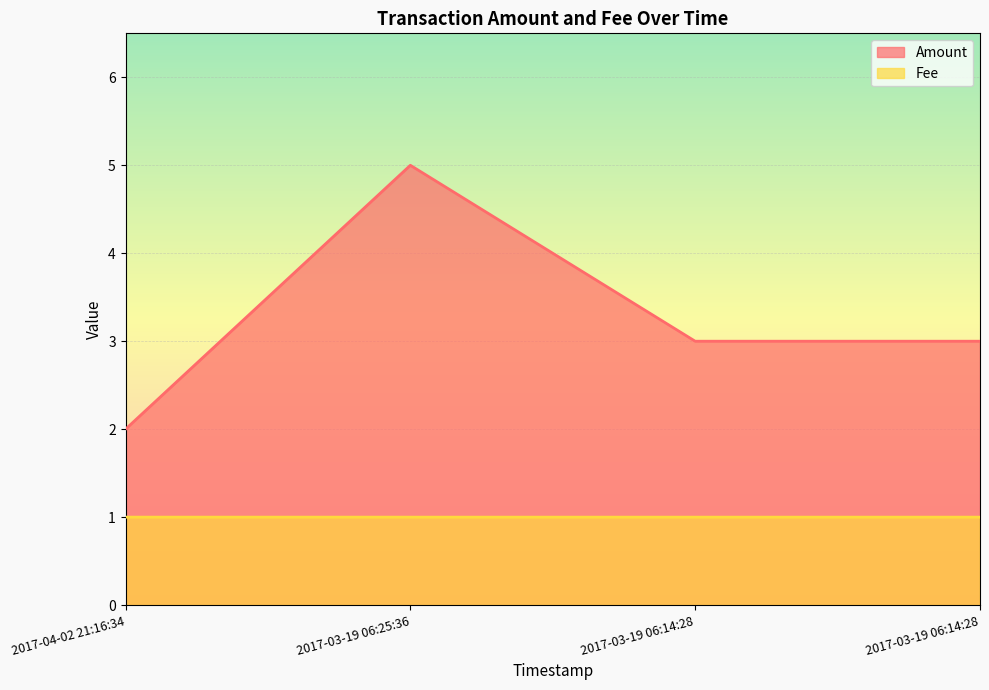

What is the difference between the Amount values at 2017-03-19 06:25:36 and 2017-03-19 06:14:28?

2.0